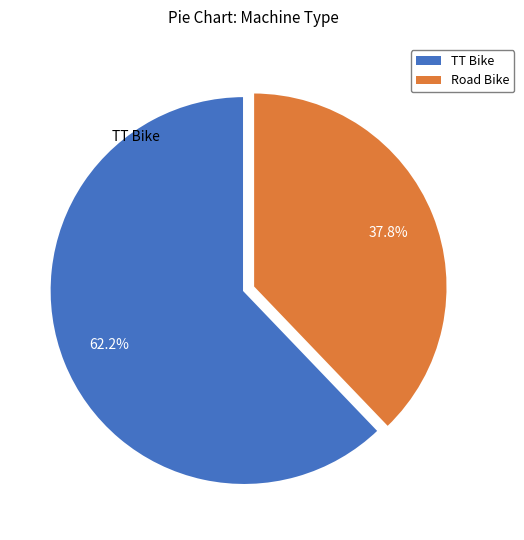

To the nearest percent, what percentage of the pie is Road Bike?

38%